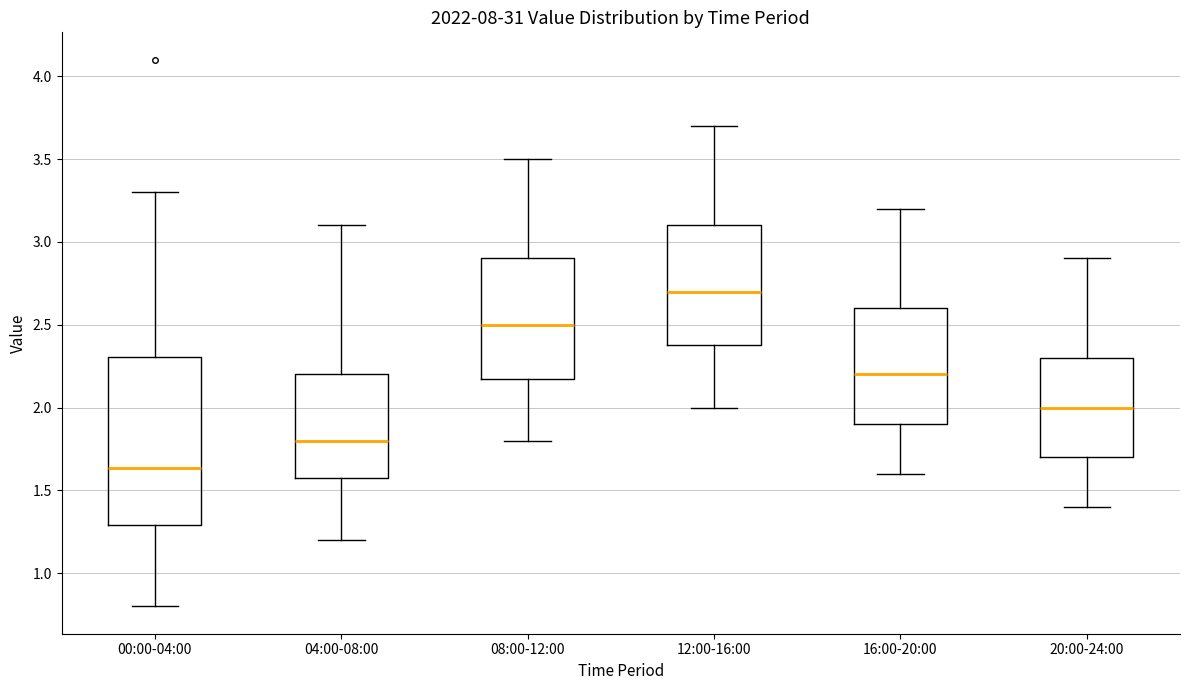

Reading left to right, read every box against the y-axis: the position of its median line, the range the box covers, and the ends of its whiskers. The values are not printed on the chart, so give them approximately, as read against the axis.

00:00-04:00: median 1.65, box 1.30 to 2.30, whiskers 0.80 to 3.30
04:00-08:00: median 1.80, box 1.60 to 2.20, whiskers 1.20 to 3.10
08:00-12:00: median 2.50, box 2.20 to 2.90, whiskers 1.80 to 3.50
12:00-16:00: median 2.70, box 2.40 to 3.10, whiskers 2.00 to 3.70
16:00-20:00: median 2.20, box 1.90 to 2.60, whiskers 1.60 to 3.20
20:00-24:00: median 2.00, box 1.70 to 2.30, whiskers 1.40 to 2.90